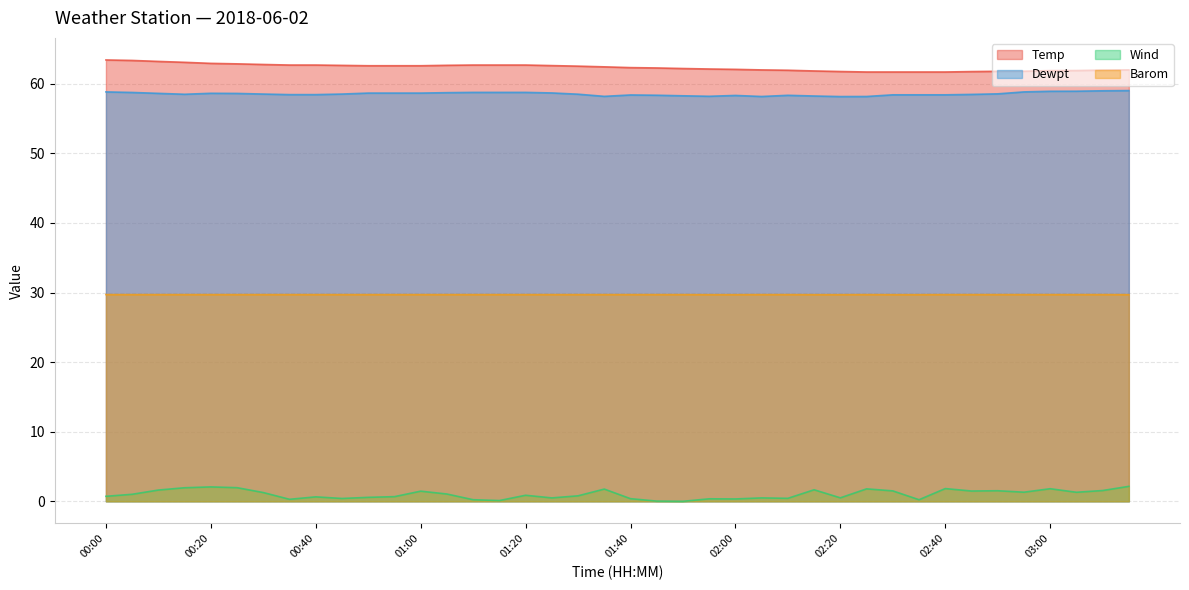

Does the chart display data point markers on the line(s)?

No